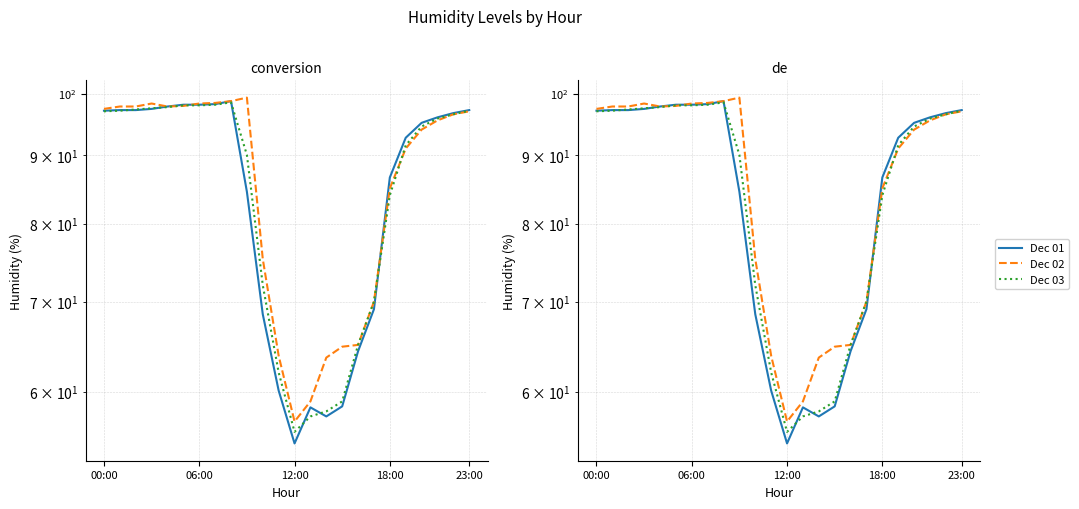

What is the spread (max minus min) of values at 5?

0.2